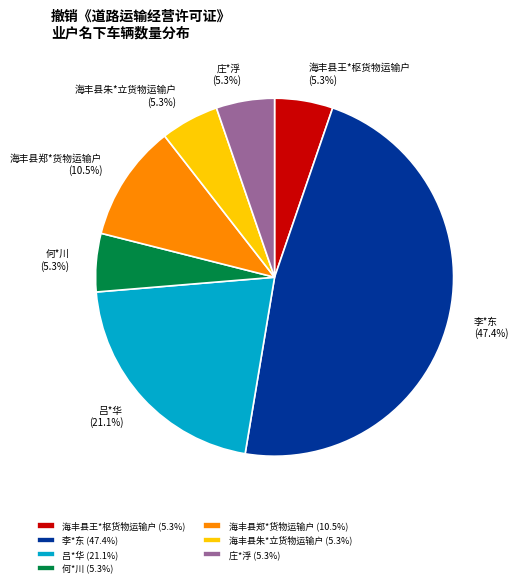

Is it true that 海丰县王*枢货物运输户 is 1% of the pie?

False